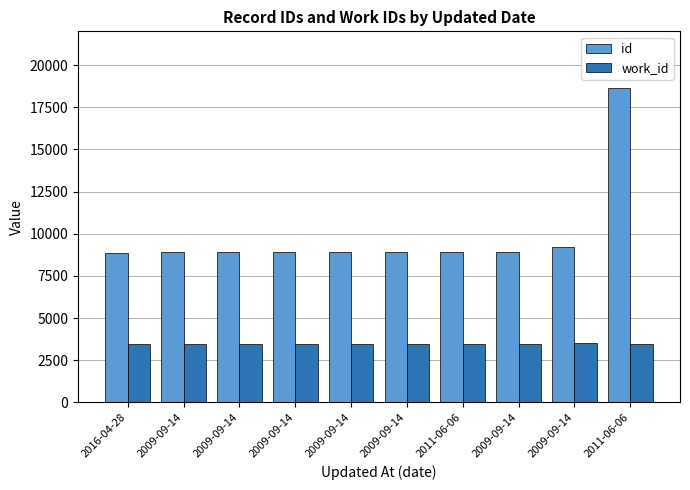

What is the difference between the work_id values at 2009-09-14 and 2016-04-28?

8